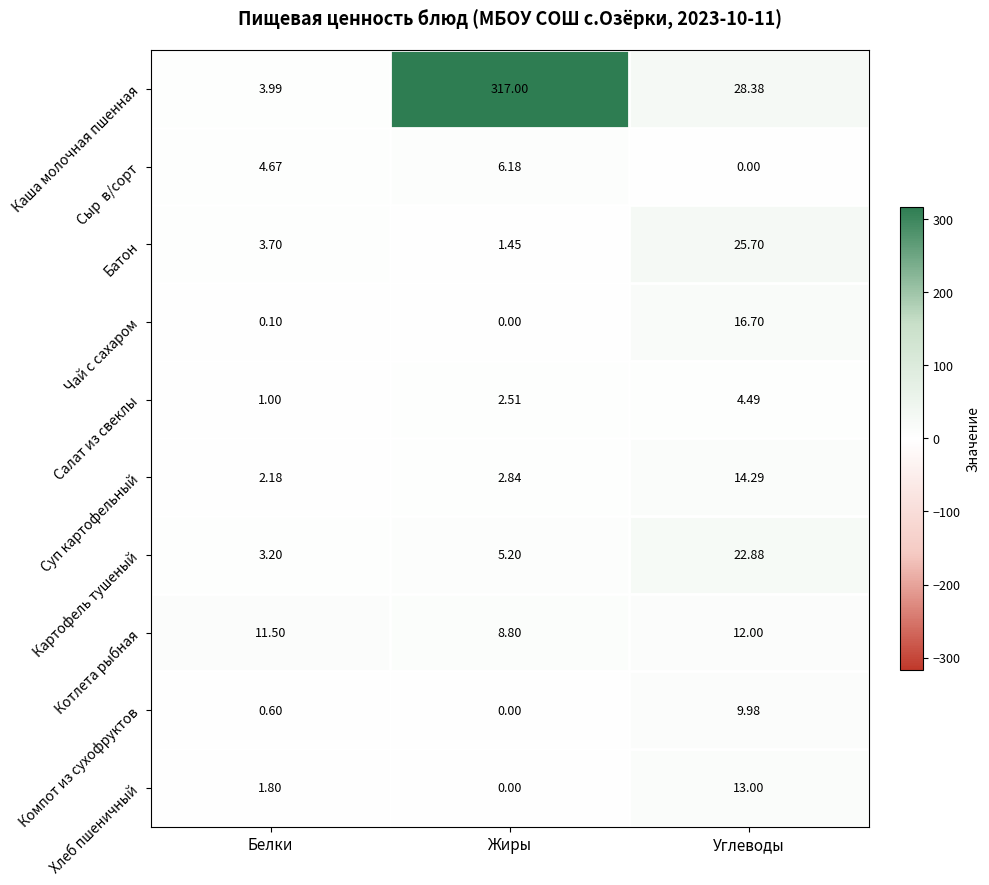

At which label is Хлеб пшеничный closest to 6?

Белки